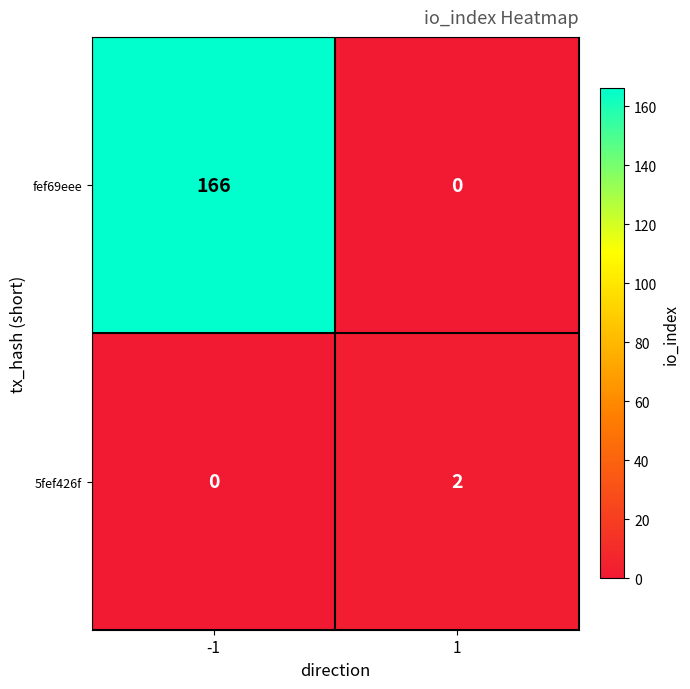

Which series changed the most between -1 and 1?

fef69eee